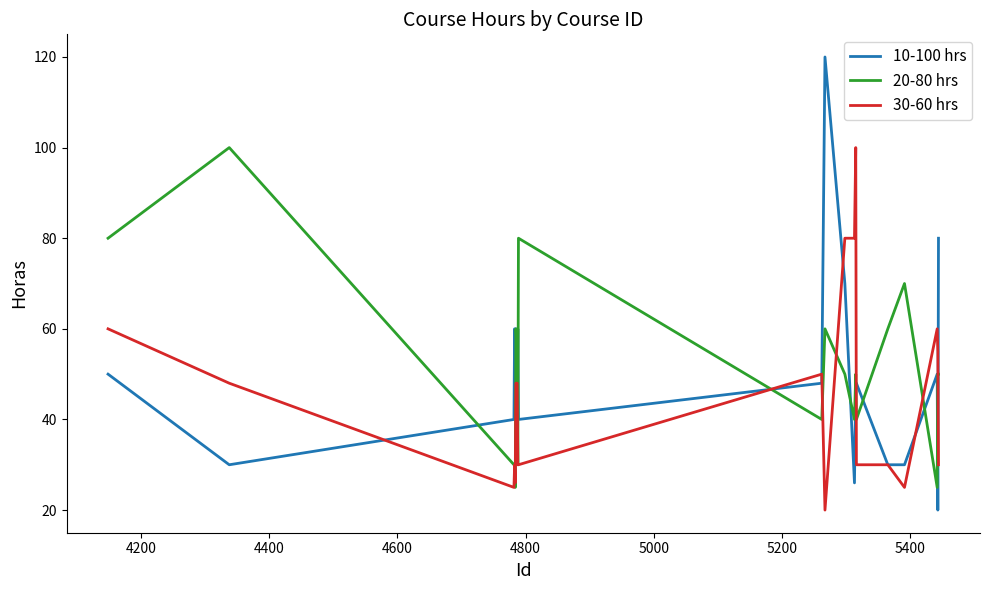

True or false: 10-100 hrs and 30-60 hrs intersect in this chart.

True